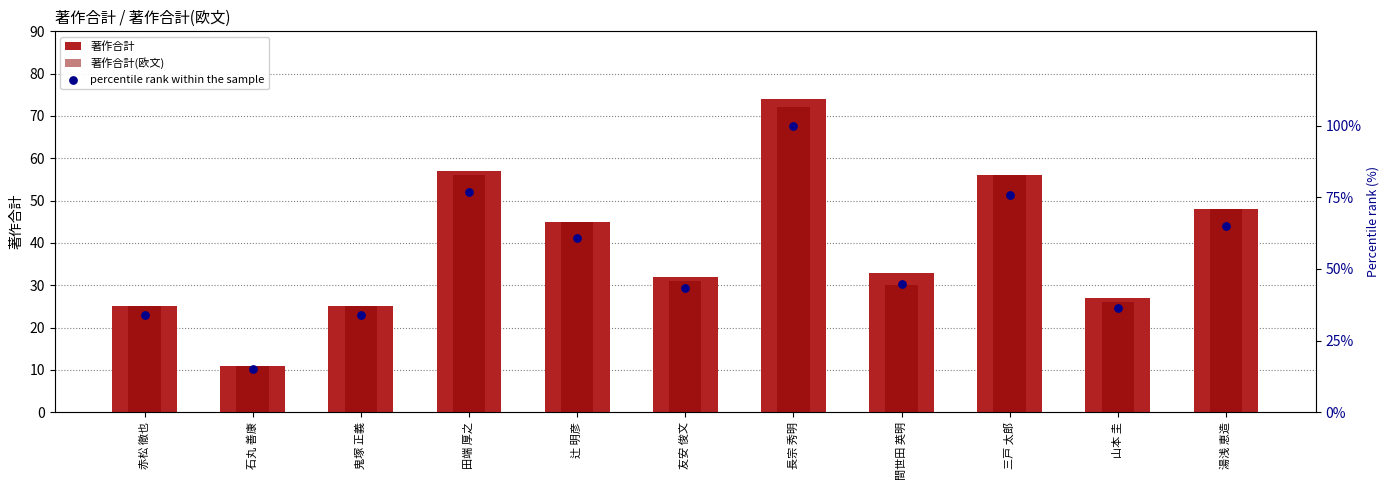

Which series reaches the minimum Y coordinate?

著作合計